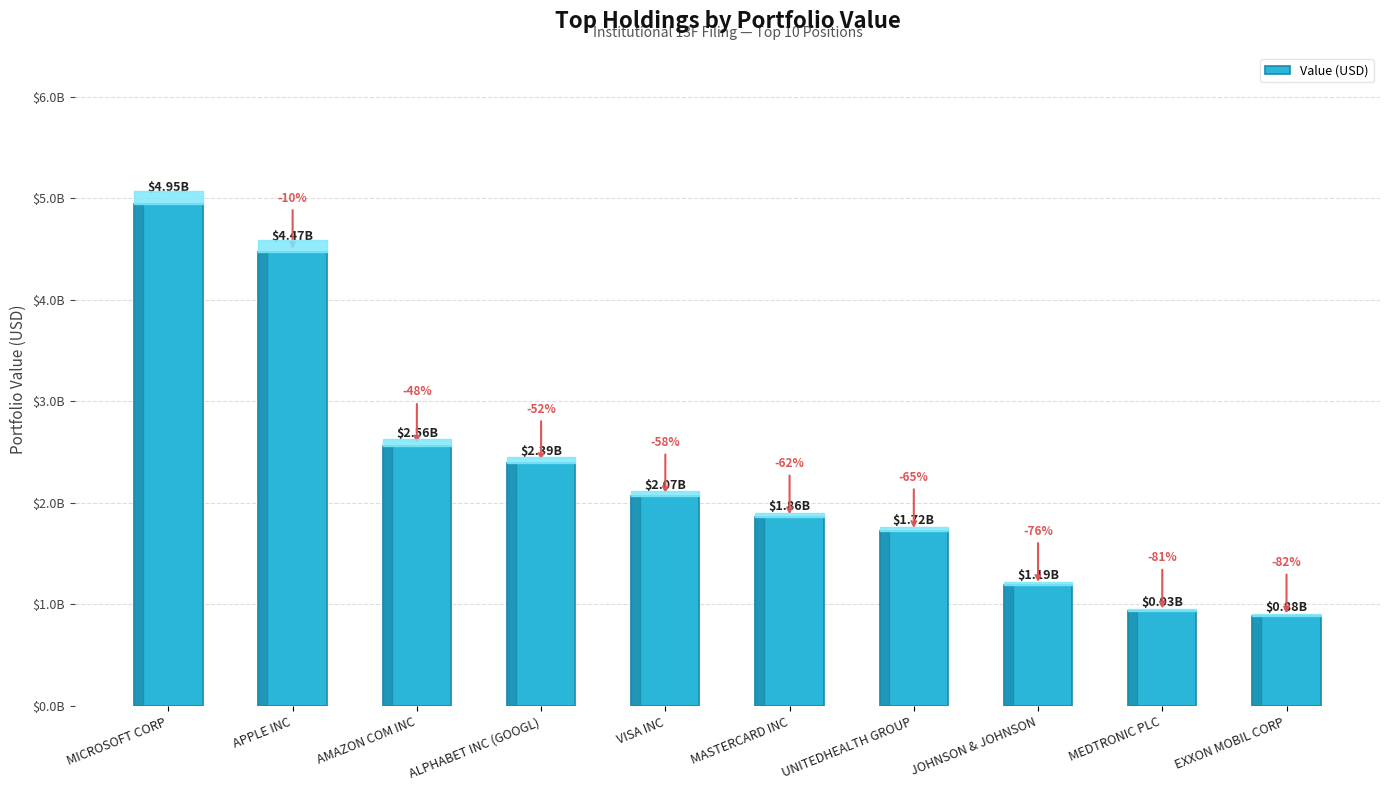

What is the maximum value shown in the chart?

4945050748